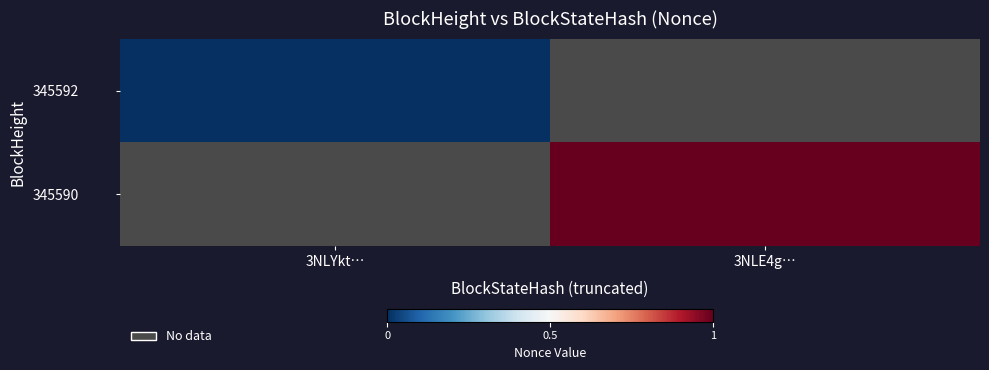

Rank the series by their maximum value, from lowest to highest.

345592, 345590